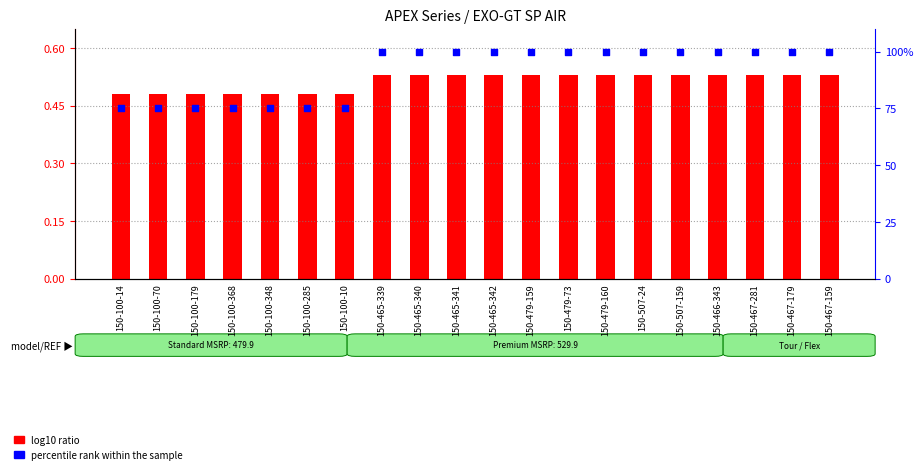

Which series has the largest Y range (max minus min)?

percentile rank within the sample